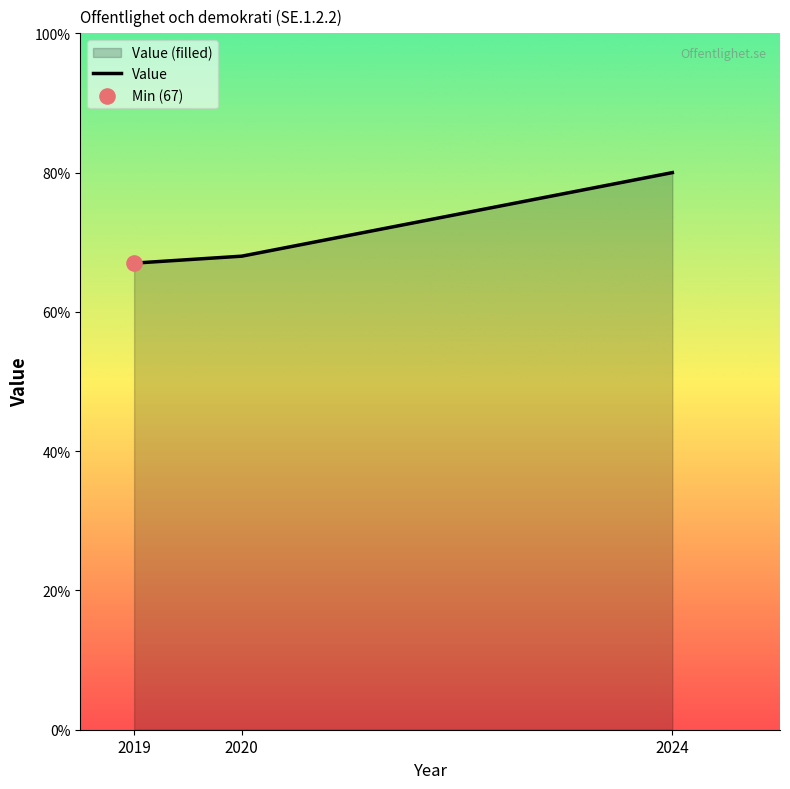

What is the ratio of the value at 2020 to the value at 2024?

0.8